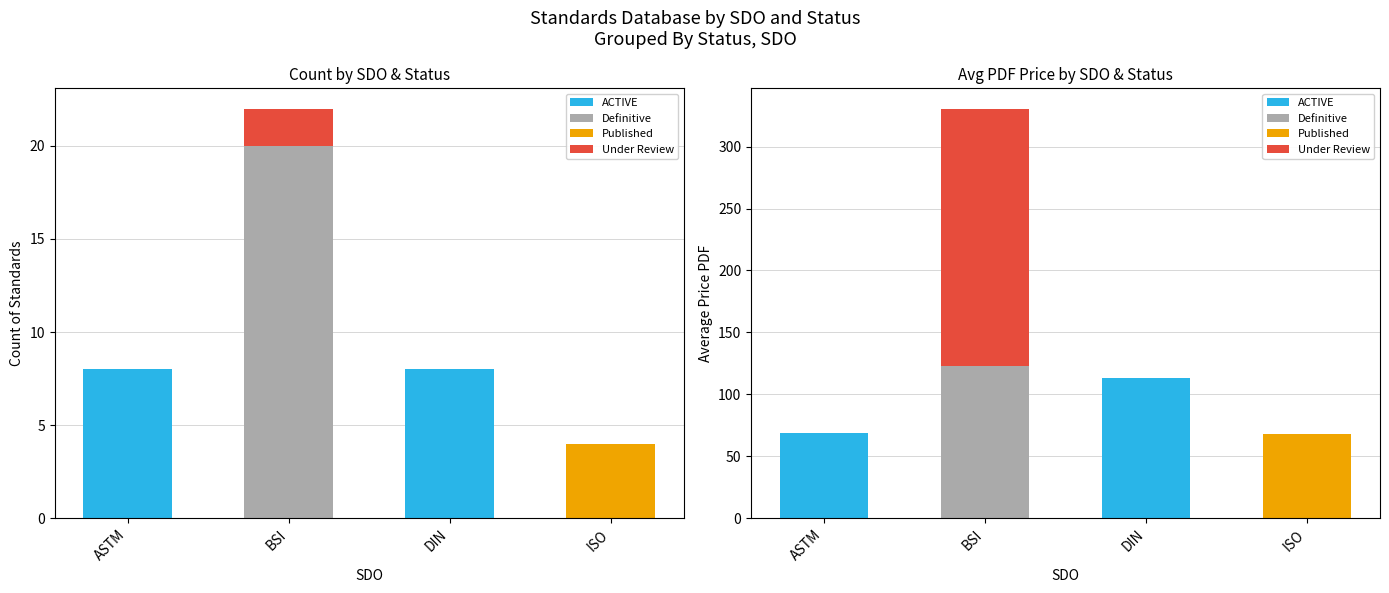

The value of Under Review at ISO is 74.4. True or false?

False